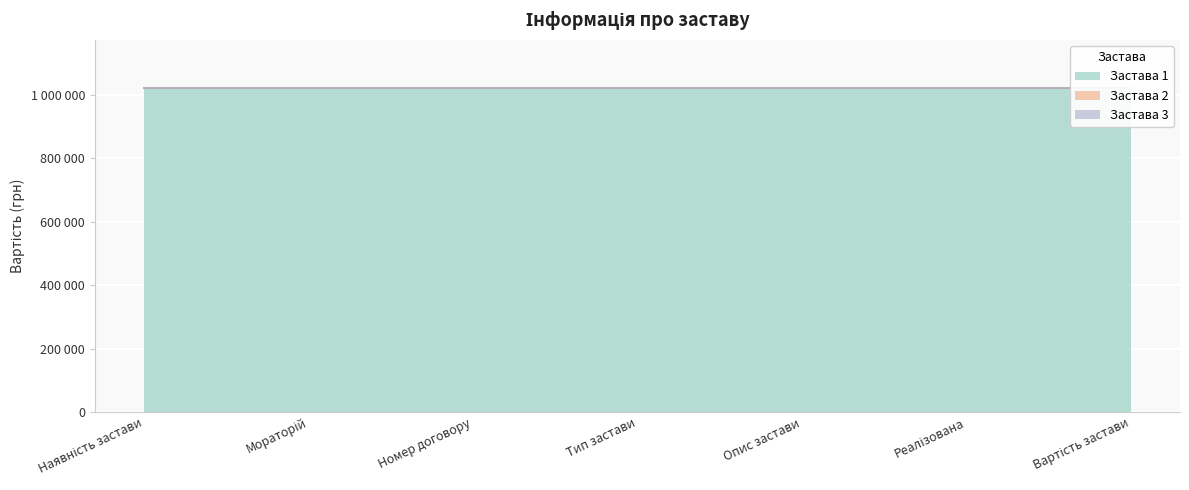

What are all the series names shown in the legend?

Застава 1, Застава 2, Застава 3